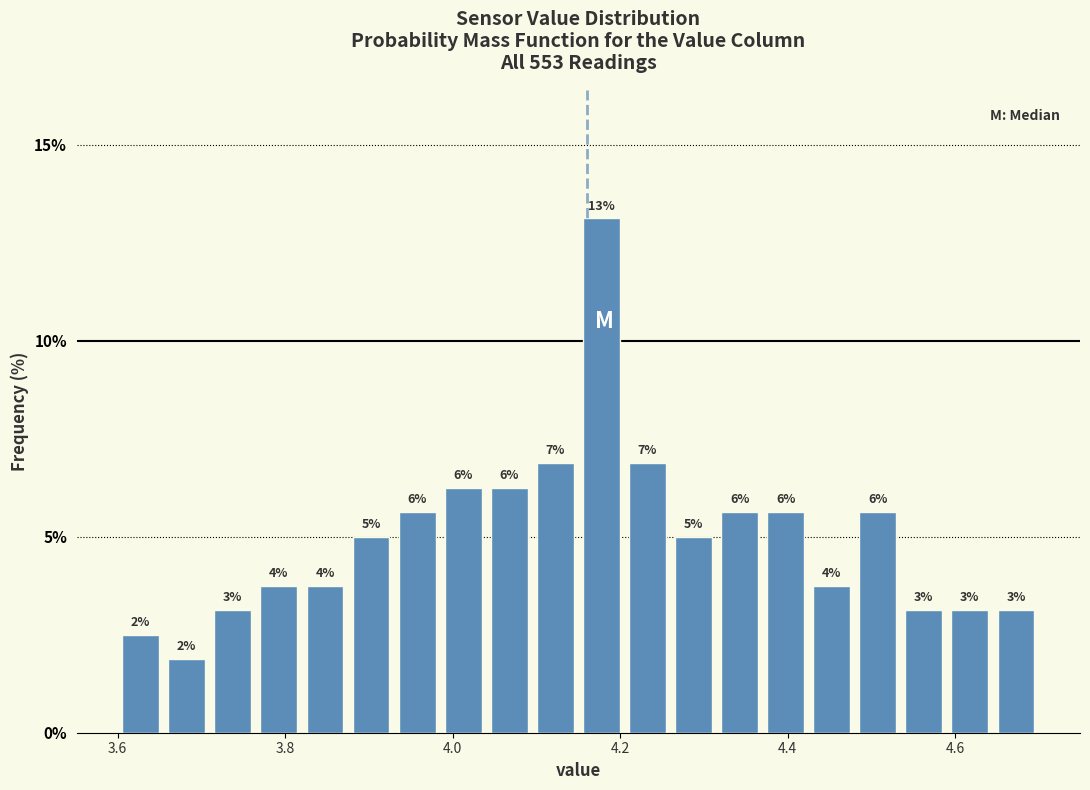

Read against the x-axis, roughly where is the centre of the tallest bar?

4.18